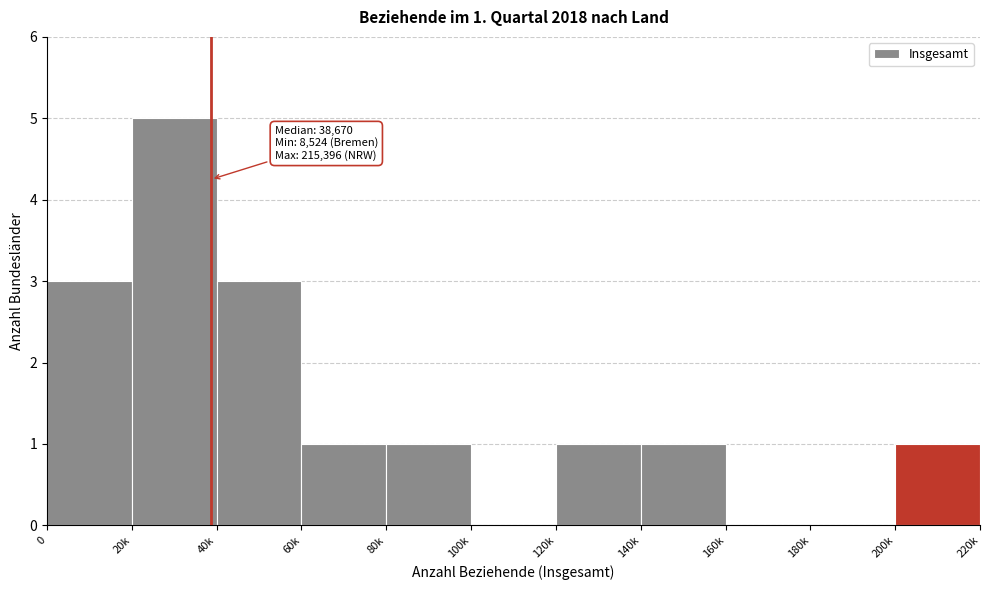

Reading right to left, transcribe all the data shown in this chart.

200k=1	180k=0	160k=0	140k=1	120k=1	100k=0	80k=1	60k=1	40k=3	20k=5	0=3